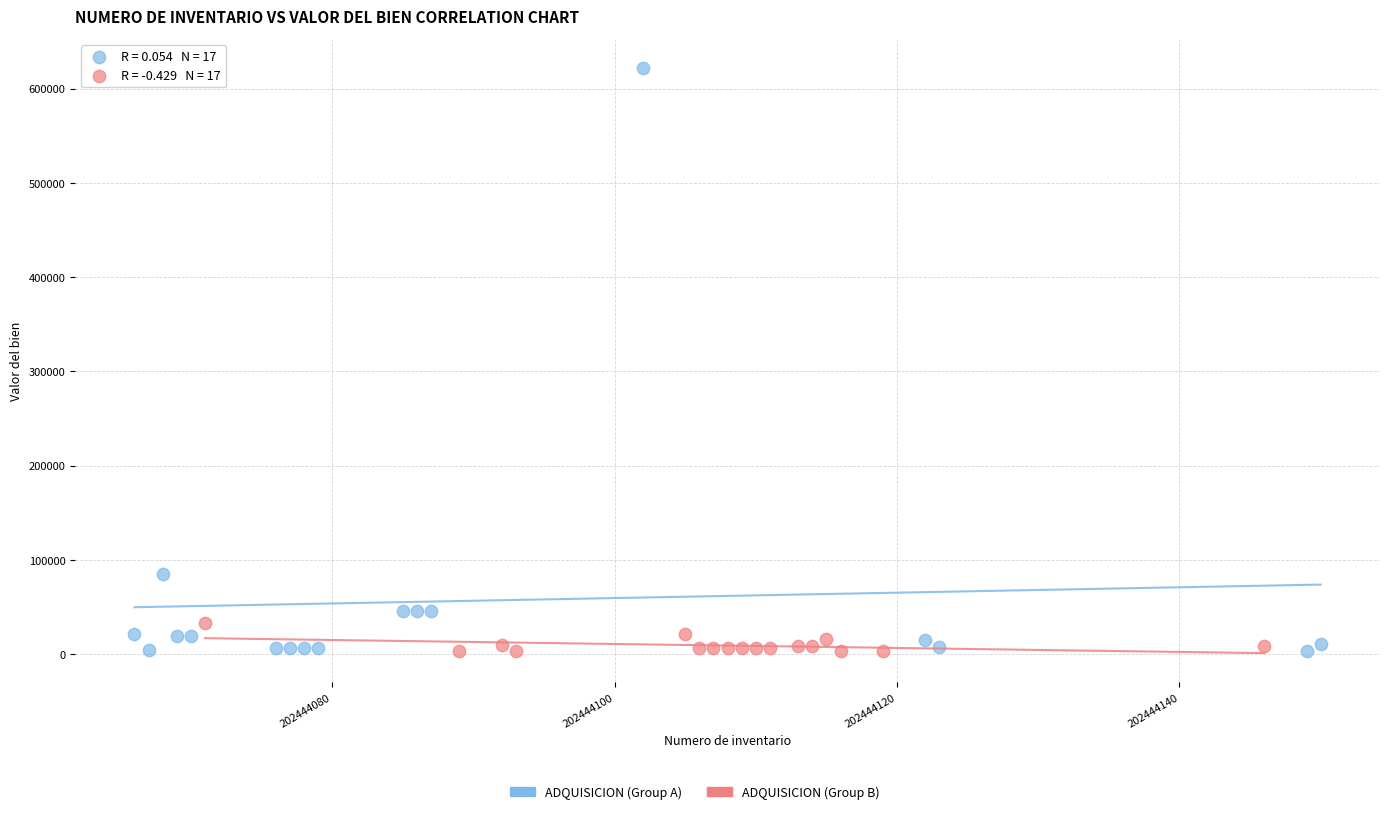

Which series reaches the maximum Y coordinate?

ADQUISICION (Group A)